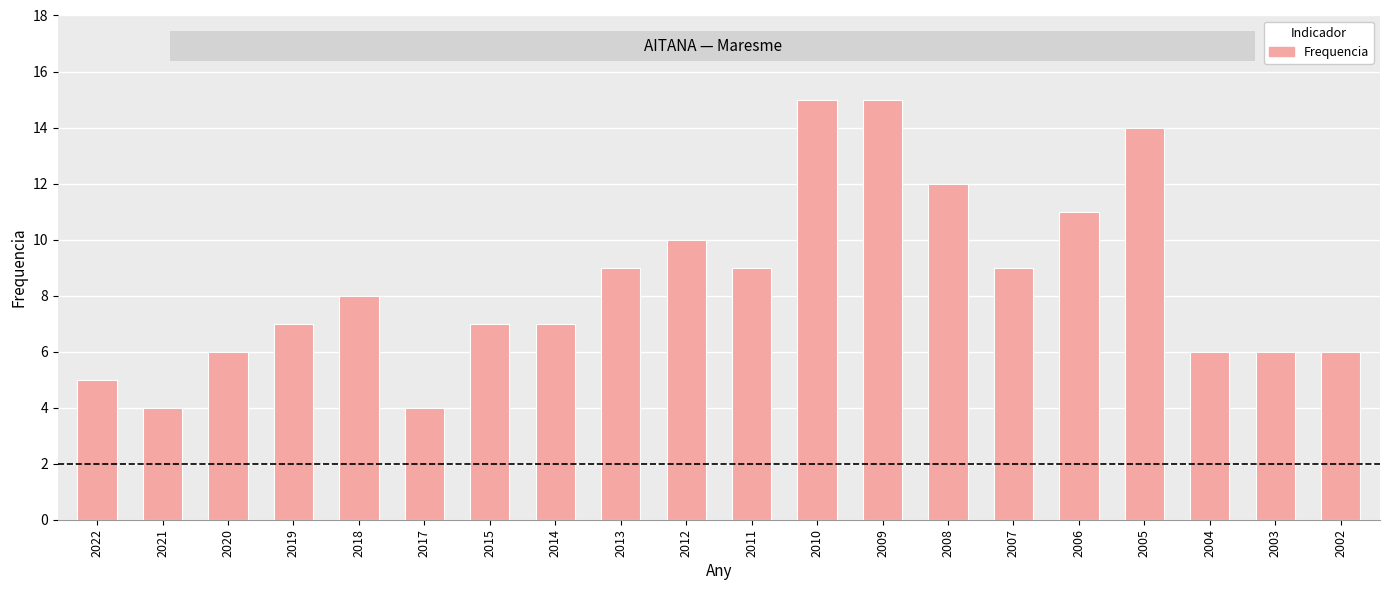

What is the maximum value shown in the chart?

15